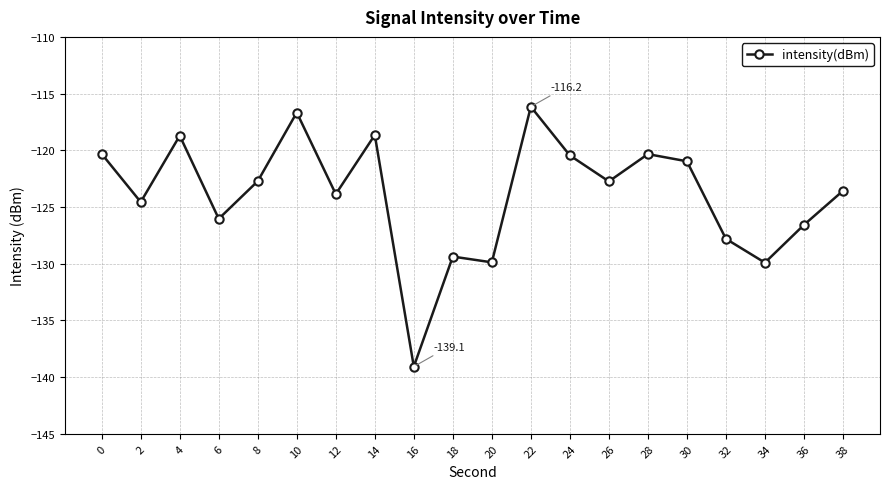

Is it true that the value at 10 is -187.9?

False